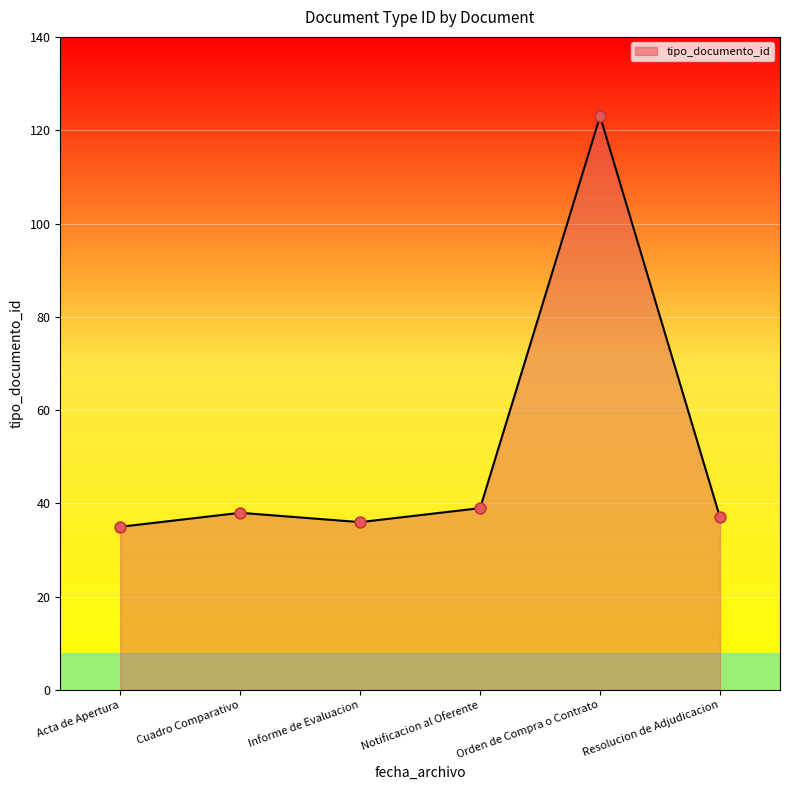

Which series contains the highest Y value?

tipo_documento_id line